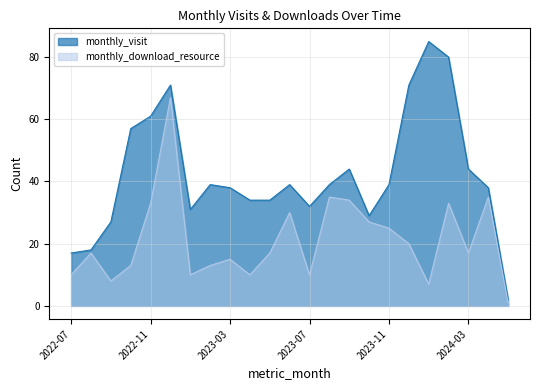

Where is monthly_visit nearest to the value 43?

2023-09